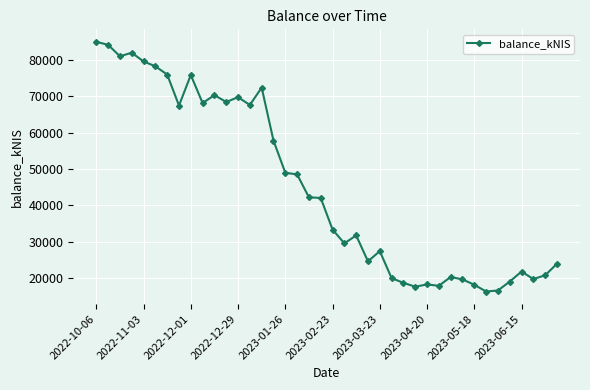

Count the number of data series in this chart.

1